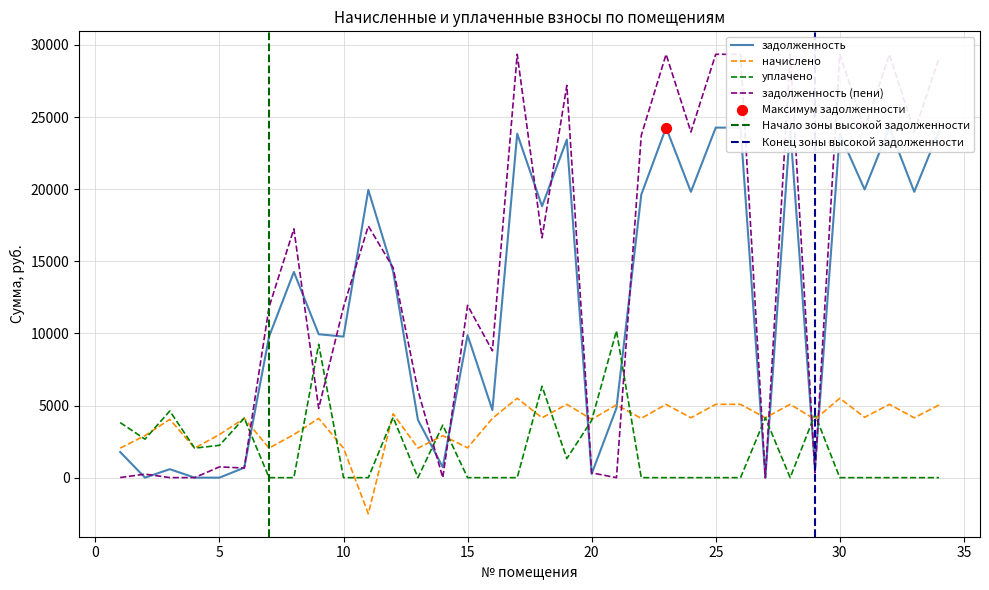

What is the total value across all series at 25?

58696.3